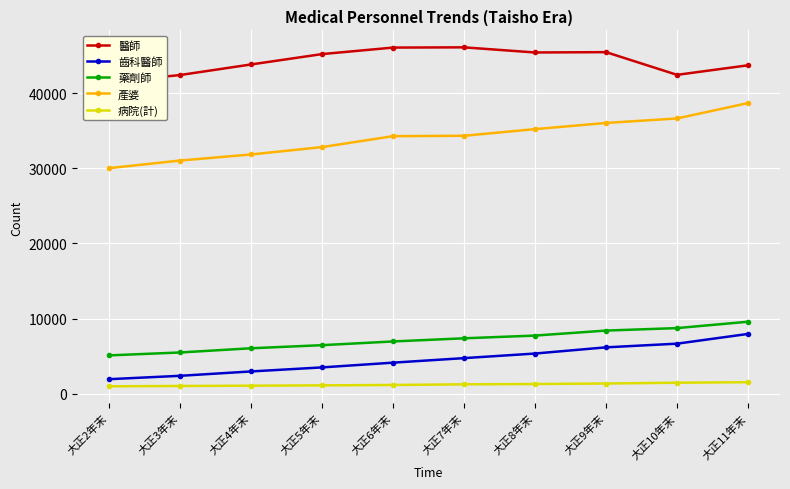

How many data points in 病院(計) are less than 1237?

5